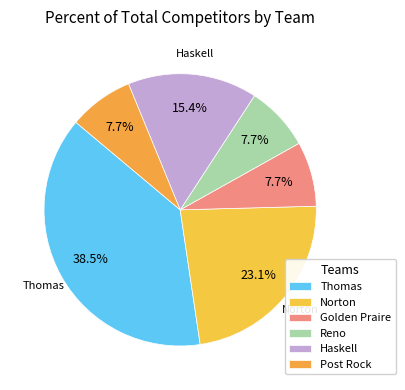

How many segments does this pie chart have?

6